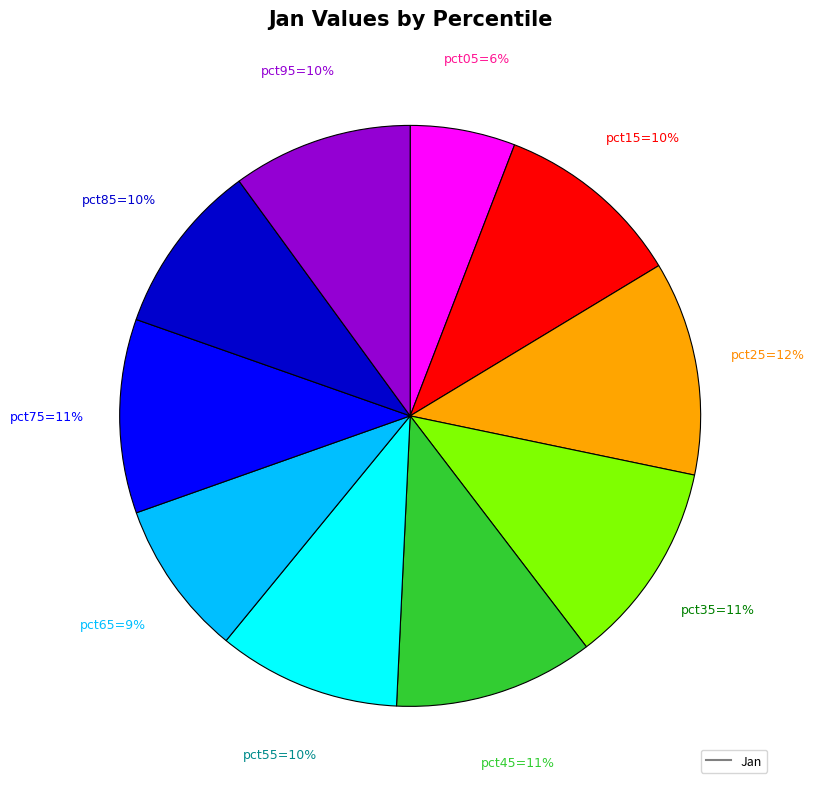

To the nearest percent, what is the difference between the largest and smallest slice percentages?

6%